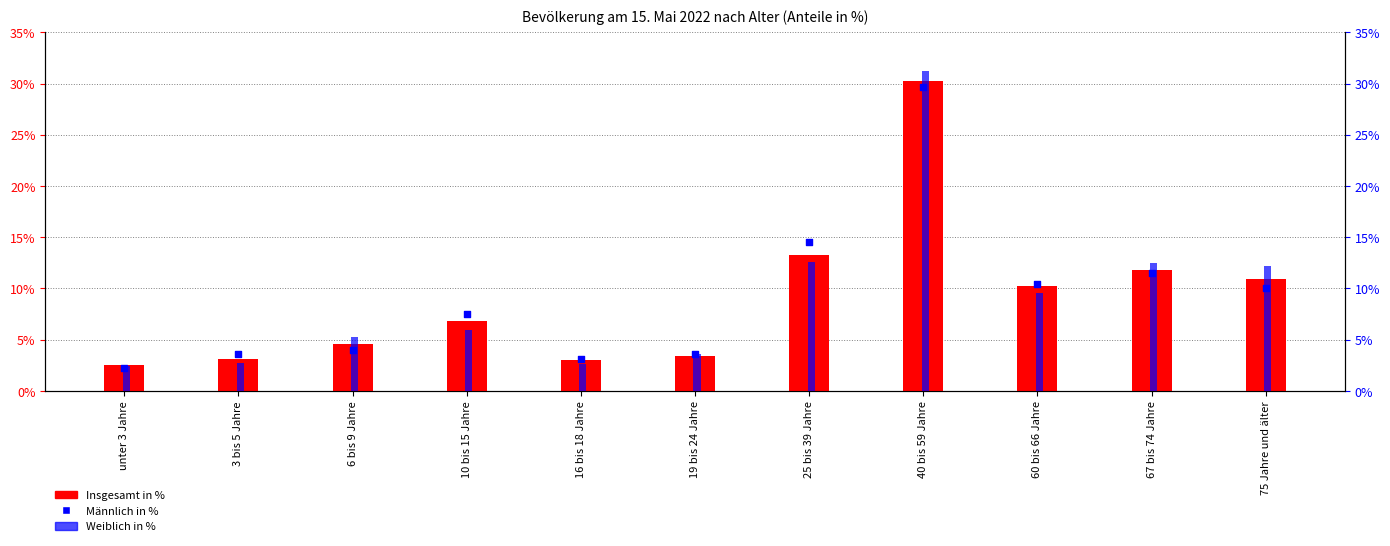

Which series has the largest Y range (max minus min)?

Weiblich in %